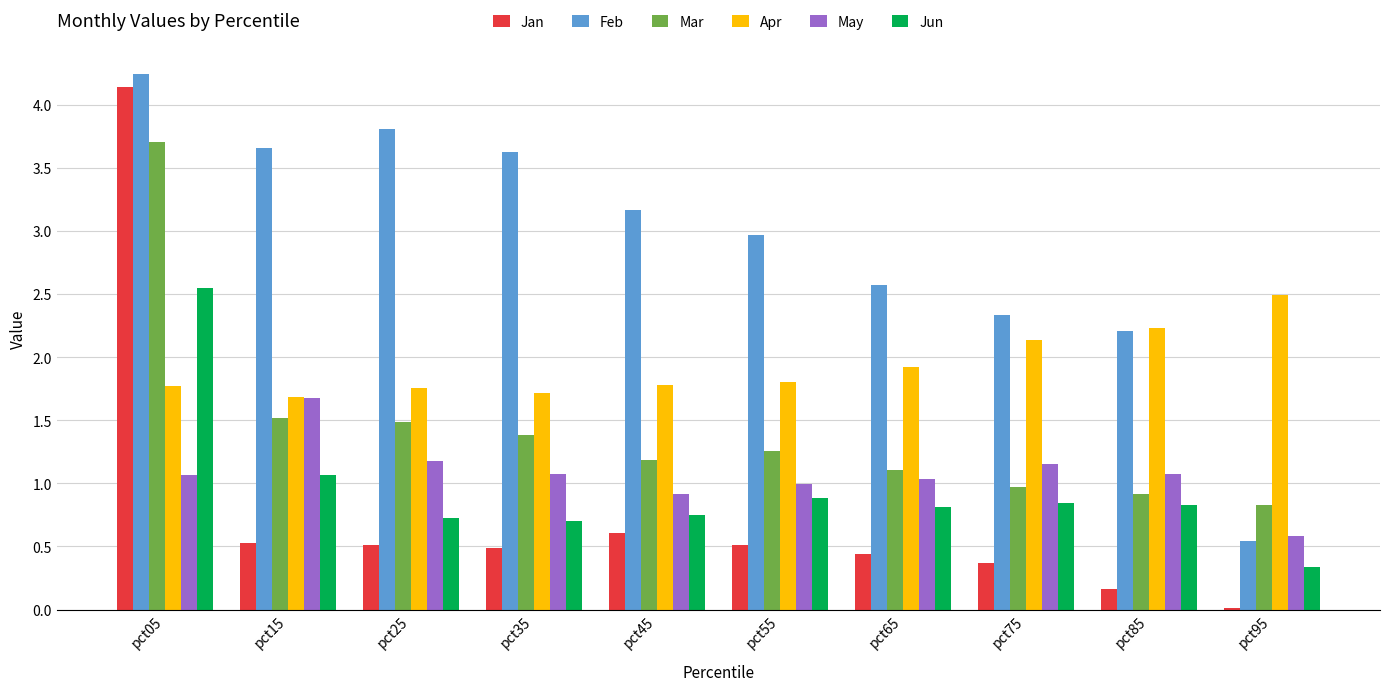

At which label does Apr reach its peak?

pct95